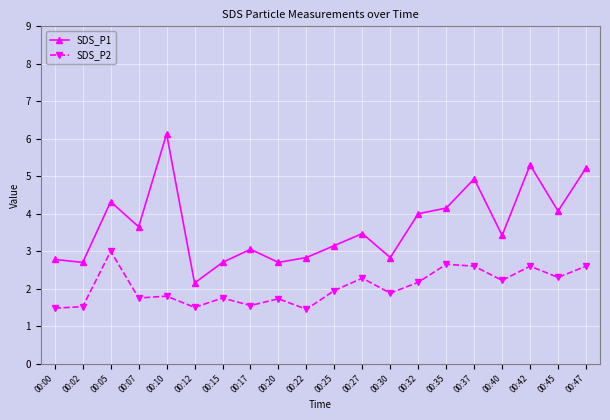

What is the sum of the SDS_P1 values at 00:02 and 00:20?

5.4